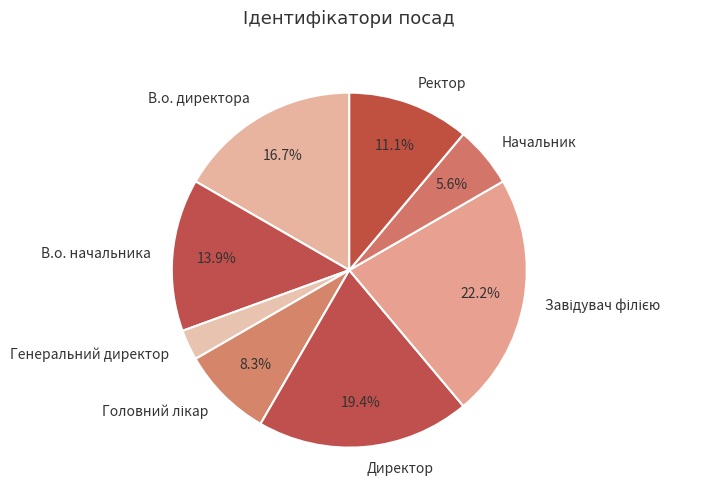

How many slices are in this pie chart?

8